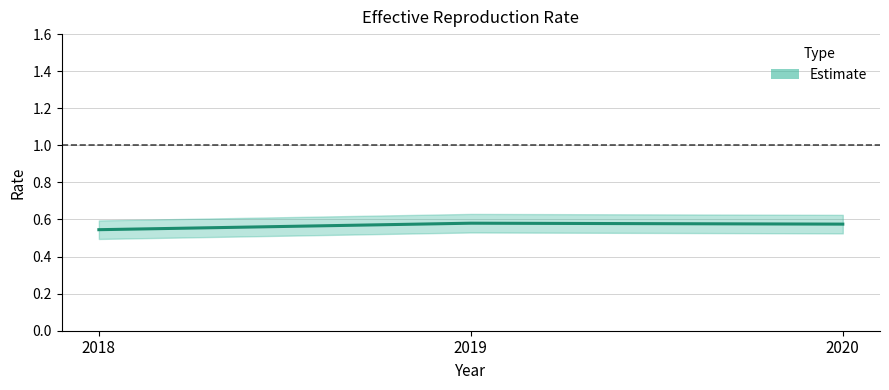

How many series are shown in this chart?

1